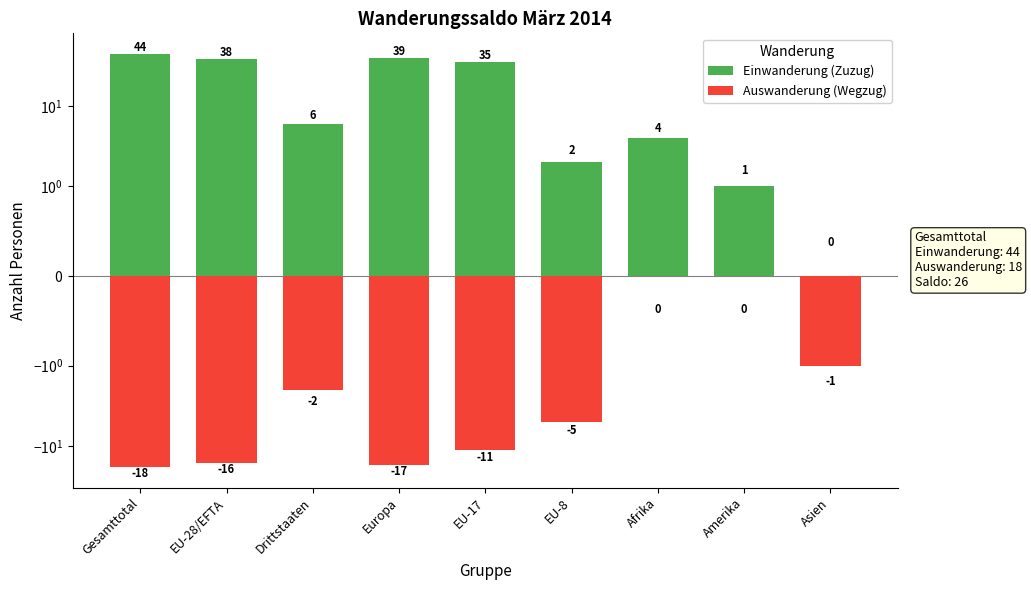

Which series has the largest total across all categories?

Einwanderung (Zuzug)